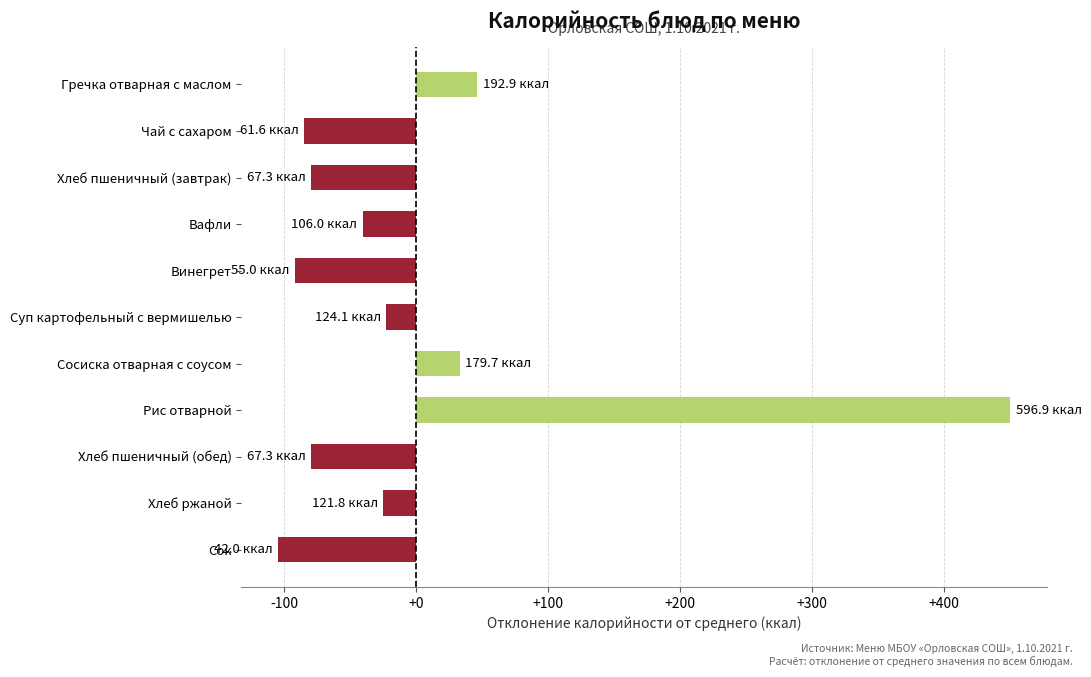

What is the value of the 3rd bar from the top?

-79.5